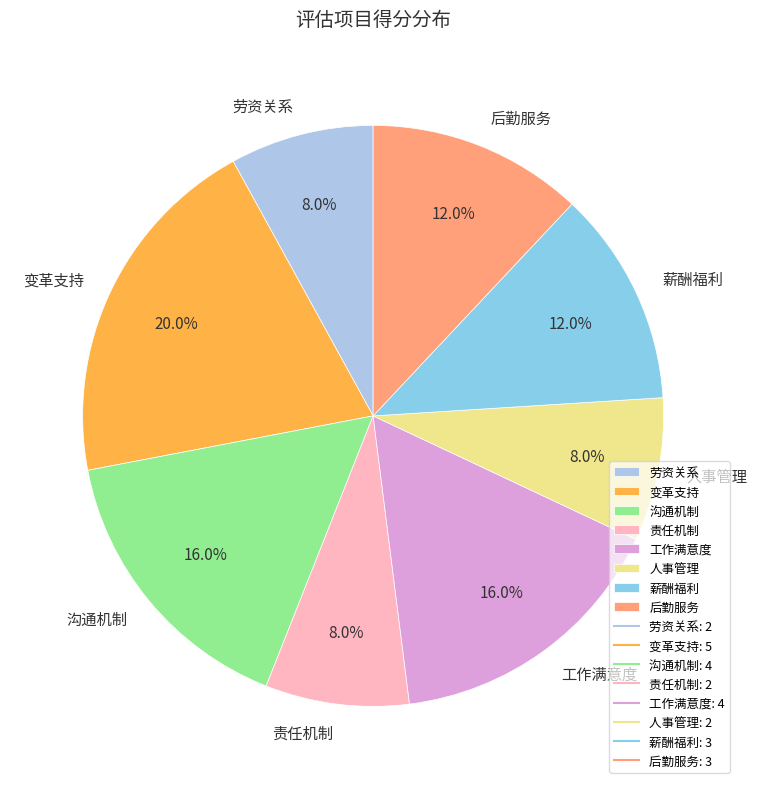

What is the ratio of the value at 沟通机制 to the value at 变革支持?

0.8